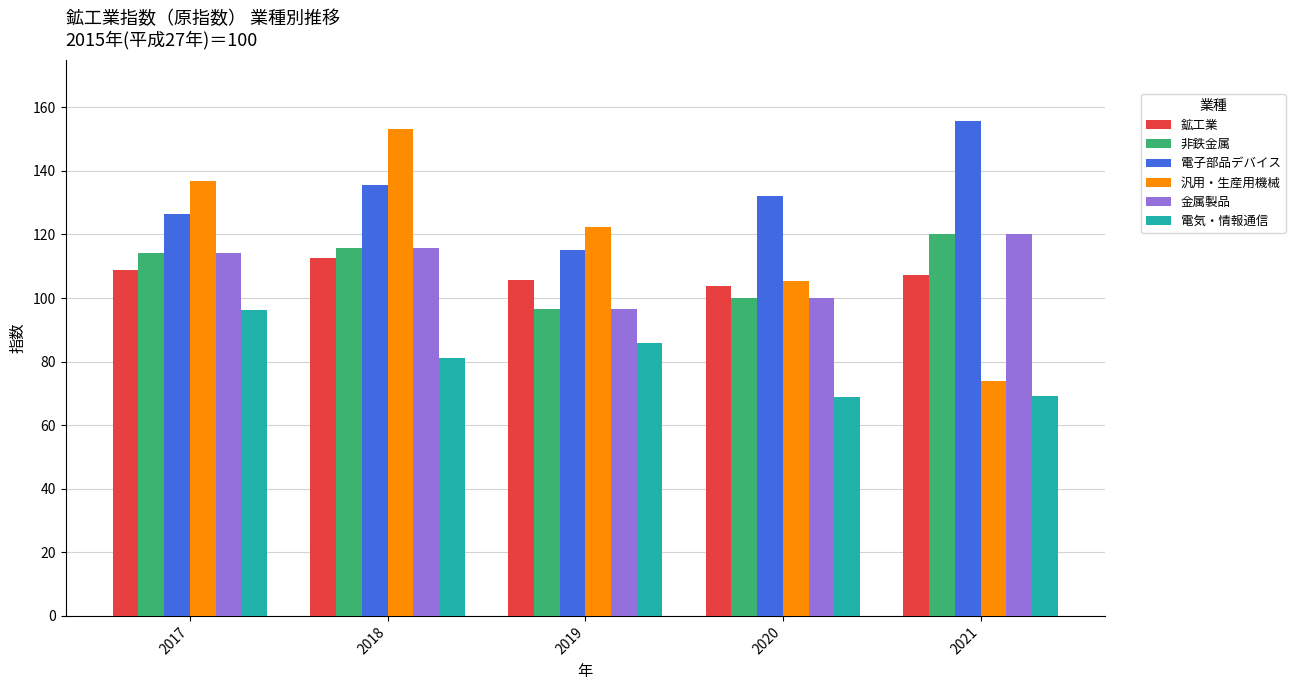

The 電子部品デバイス series shows 65.8 at 2018. True or false?

False